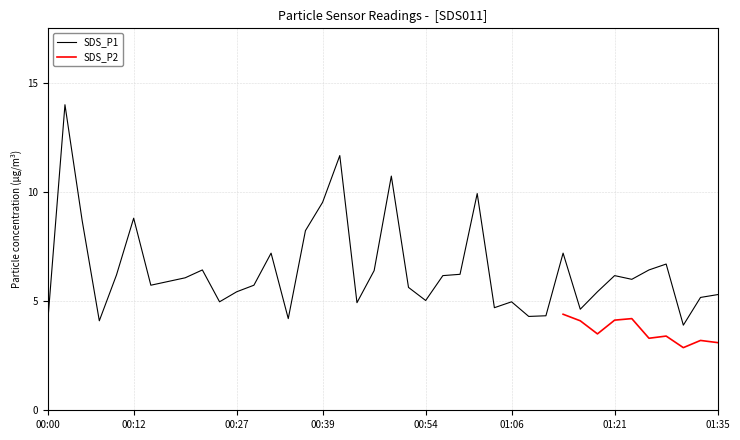

The chart shows a value of 6.0 at 01:23. True or false?

True